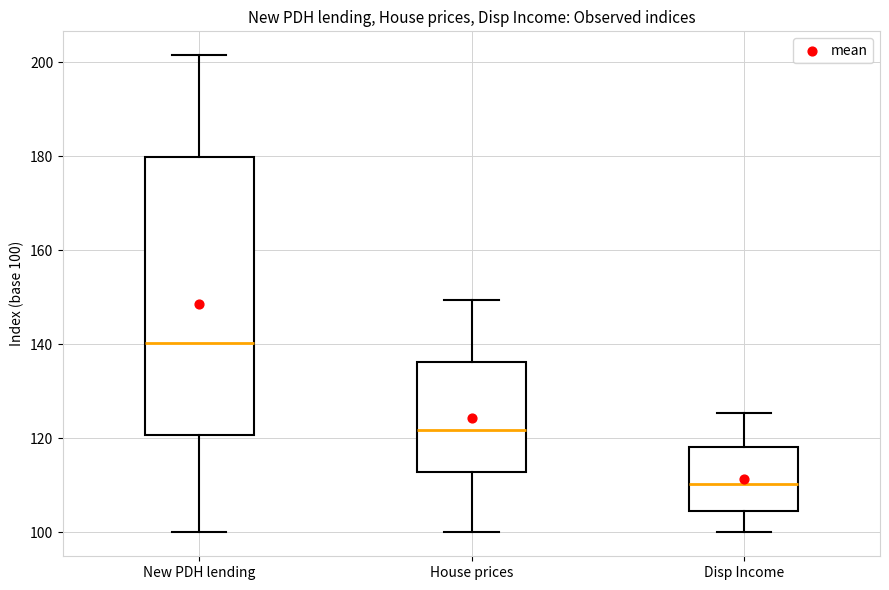

Where is the lower edge of the box for Disp Income on the y-axis? The values are not printed on the chart, so give them approximately, as read against the axis.

104